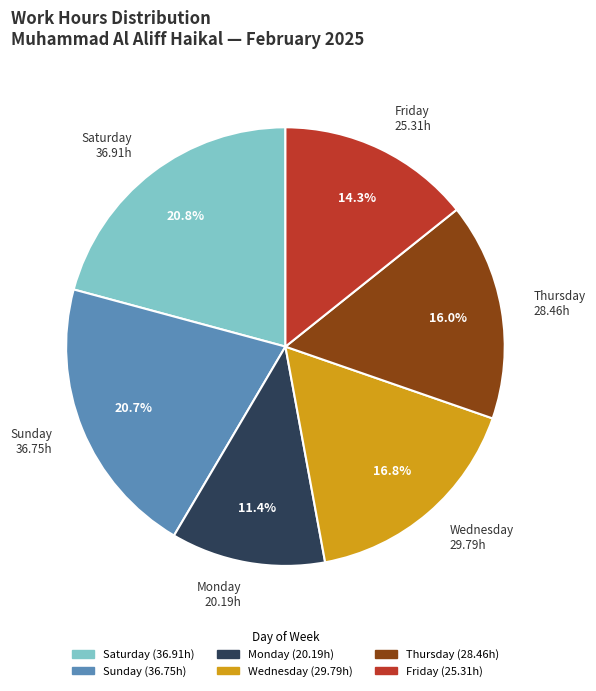

Does any single category account for the majority?

No